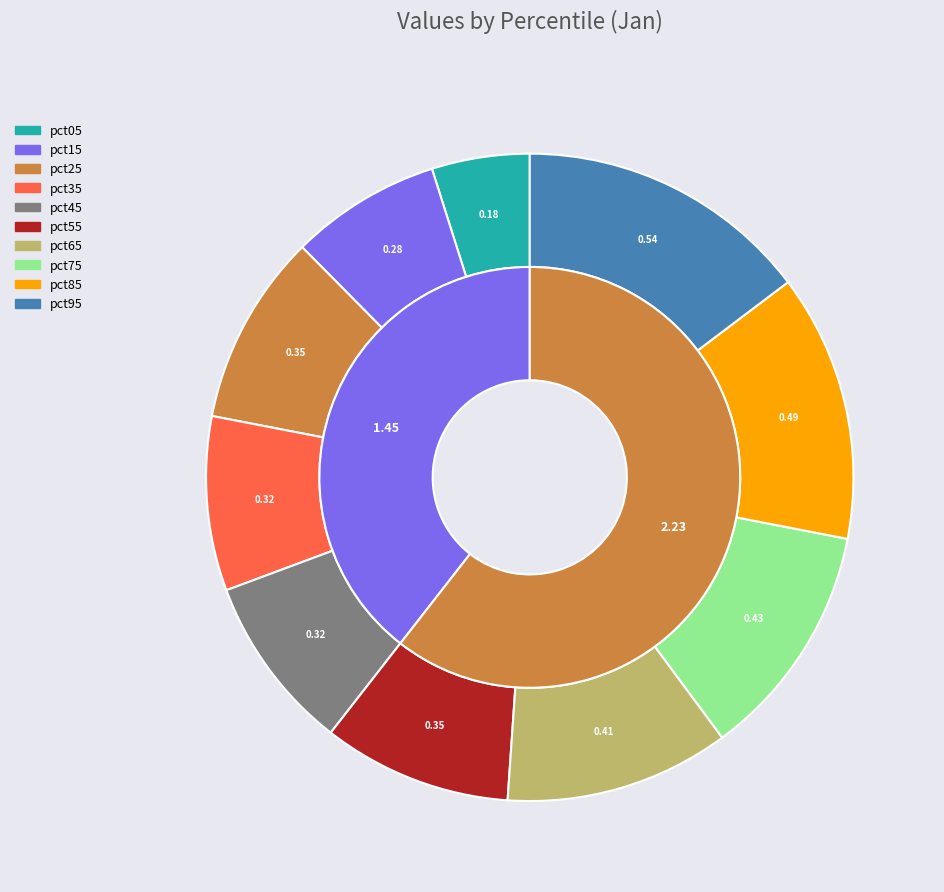

What is the largest slice in the pie chart?

pct95